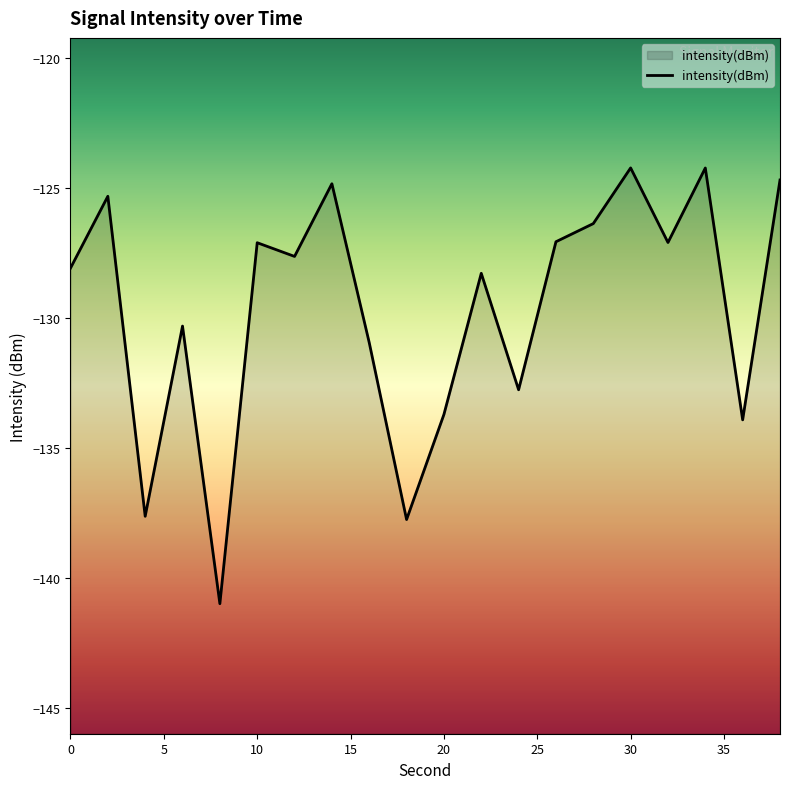

Which has a higher value, 20 or 30?

30